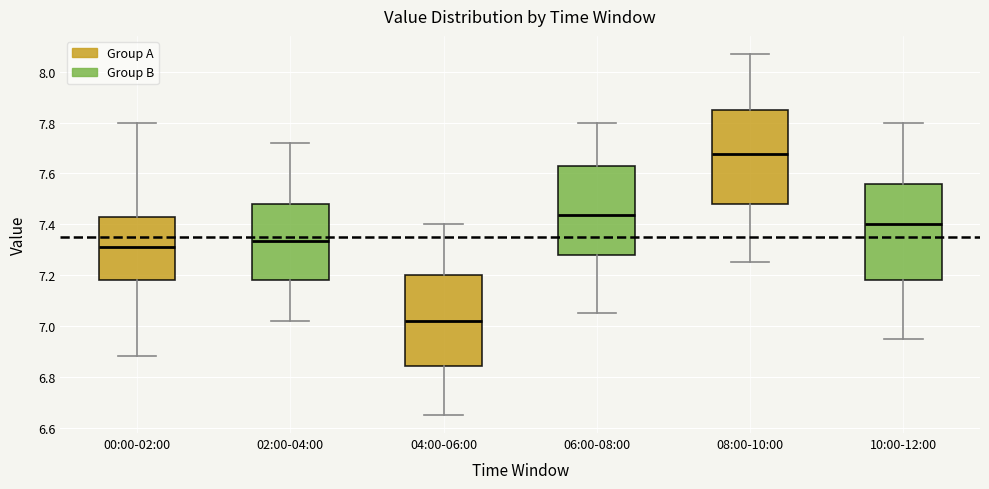

Reading left to right, transcribe this box plot: for each box, give where its median line is, the range the box spans, and where its two whiskers end, as read against the y-axis. The values are not printed on the chart, so give them approximately, as read against the axis.

00:00-02:00: median 7.32, box 7.18 to 7.44, whiskers 6.88 to 7.80
02:00-04:00: median 7.34, box 7.18 to 7.48, whiskers 7.02 to 7.72
04:00-06:00: median 7.02, box 6.84 to 7.20, whiskers 6.66 to 7.40
06:00-08:00: median 7.44, box 7.28 to 7.62, whiskers 7.06 to 7.80
08:00-10:00: median 7.68, box 7.48 to 7.86, whiskers 7.26 to 8.08
10:00-12:00: median 7.40, box 7.18 to 7.56, whiskers 6.96 to 7.80